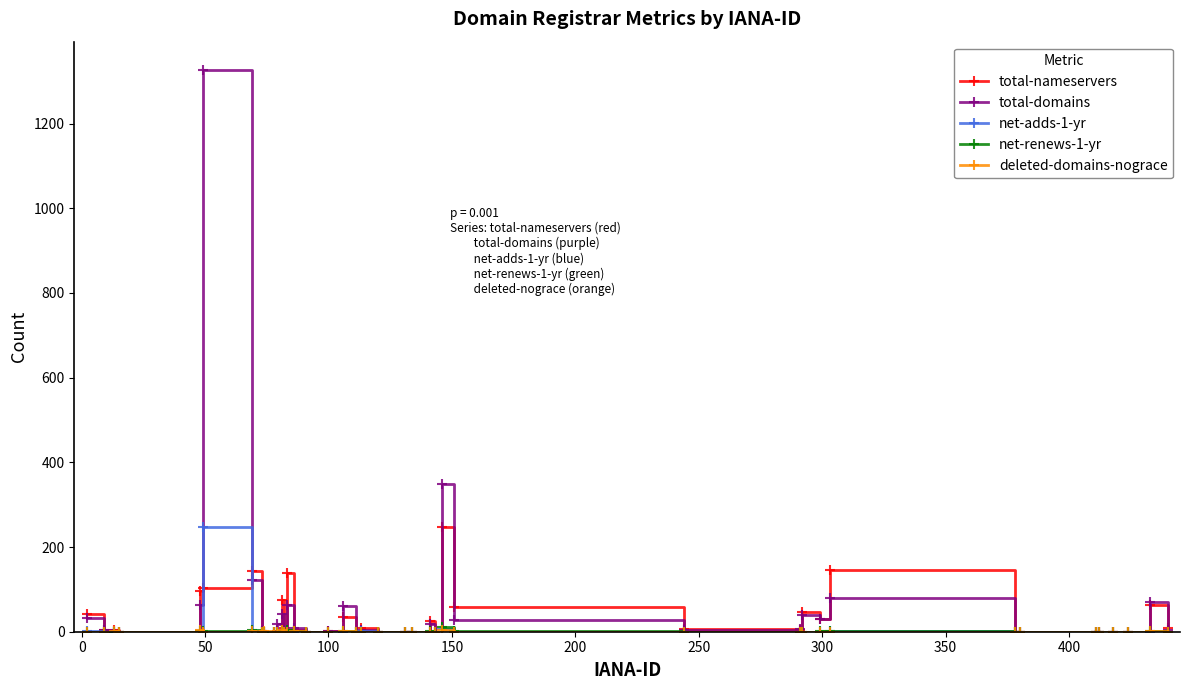

Which series has the largest range (max minus min)?

total-domains